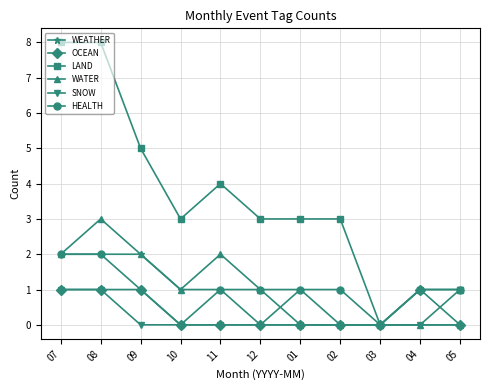

What is the difference between the highest and lowest values at 07?

7